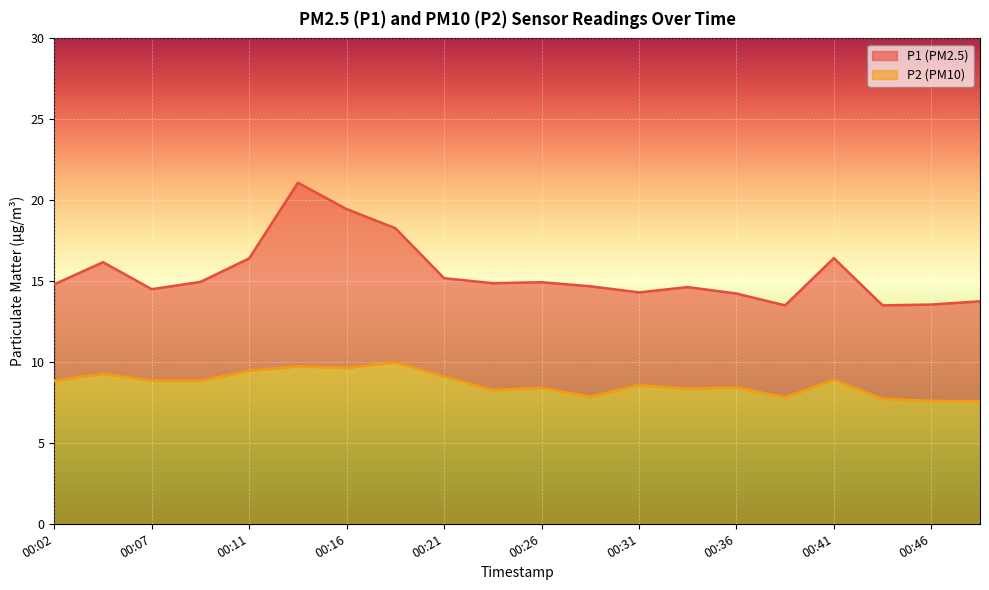

What is the value of the P2 point at the 11th from the left?

8.4